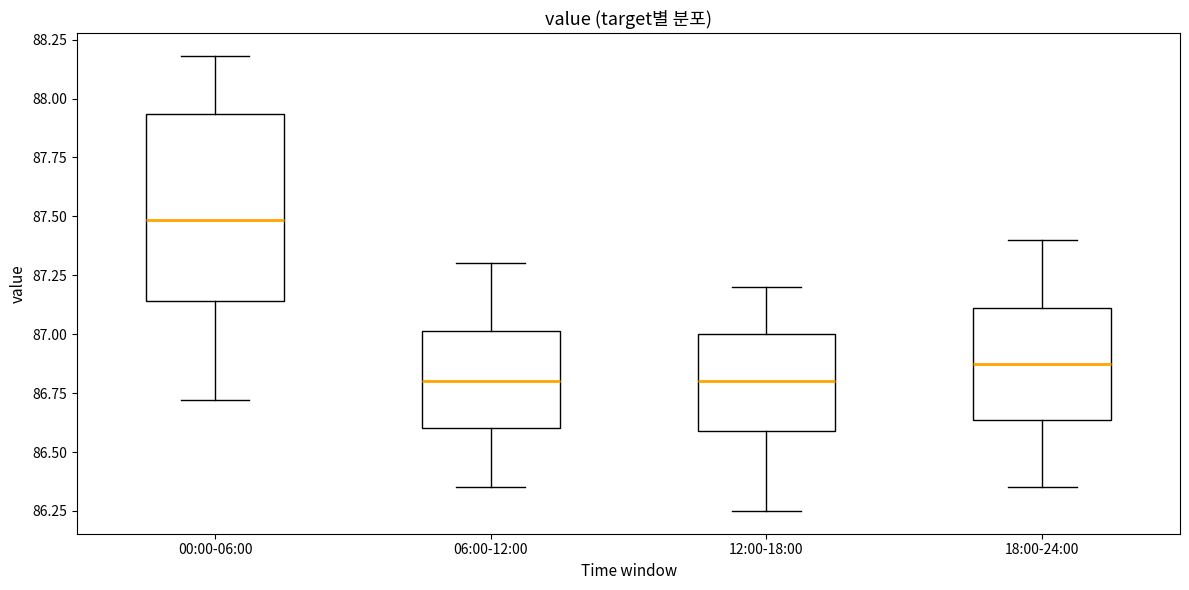

Where does the upper whisker of the box for 12:00-18:00 end on the y-axis? The values are not printed on the chart, so give them approximately, as read against the axis.

87.20